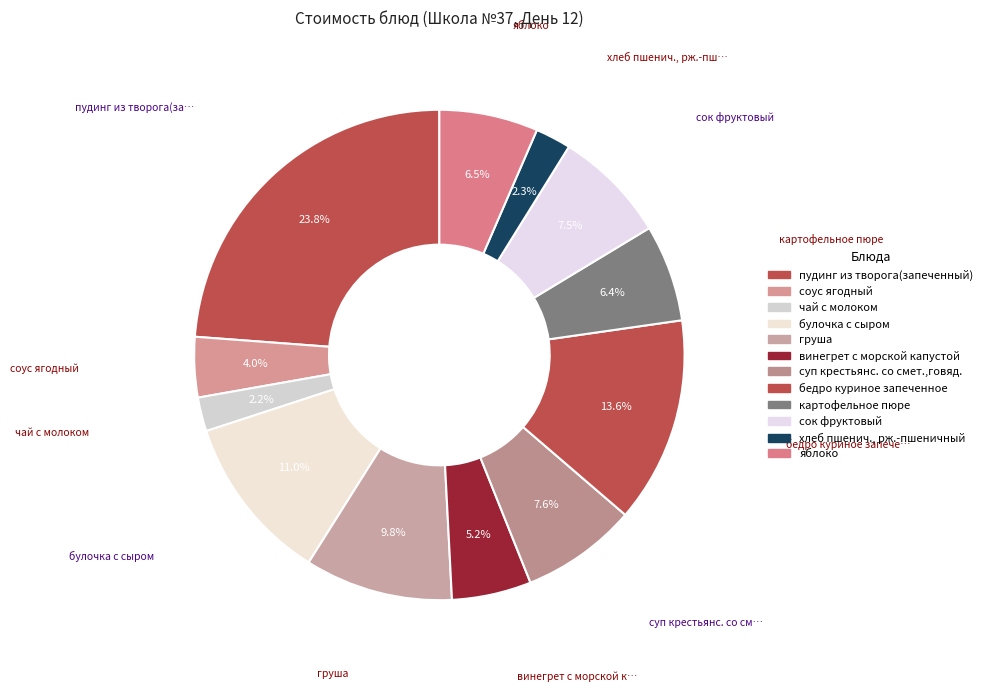

Rank the categories by value from highest to lowest.

пудинг из творога(запеченный), бедро куриное запеченное, булочка с сыром, груша, суп крестьянс. со смет.,говяд., сок фруктовый, яблоко, картофельное пюре, винегрет с морской капустой, соус ягодный, хлеб пшенич., рж.-пшеничный, чай с молоком